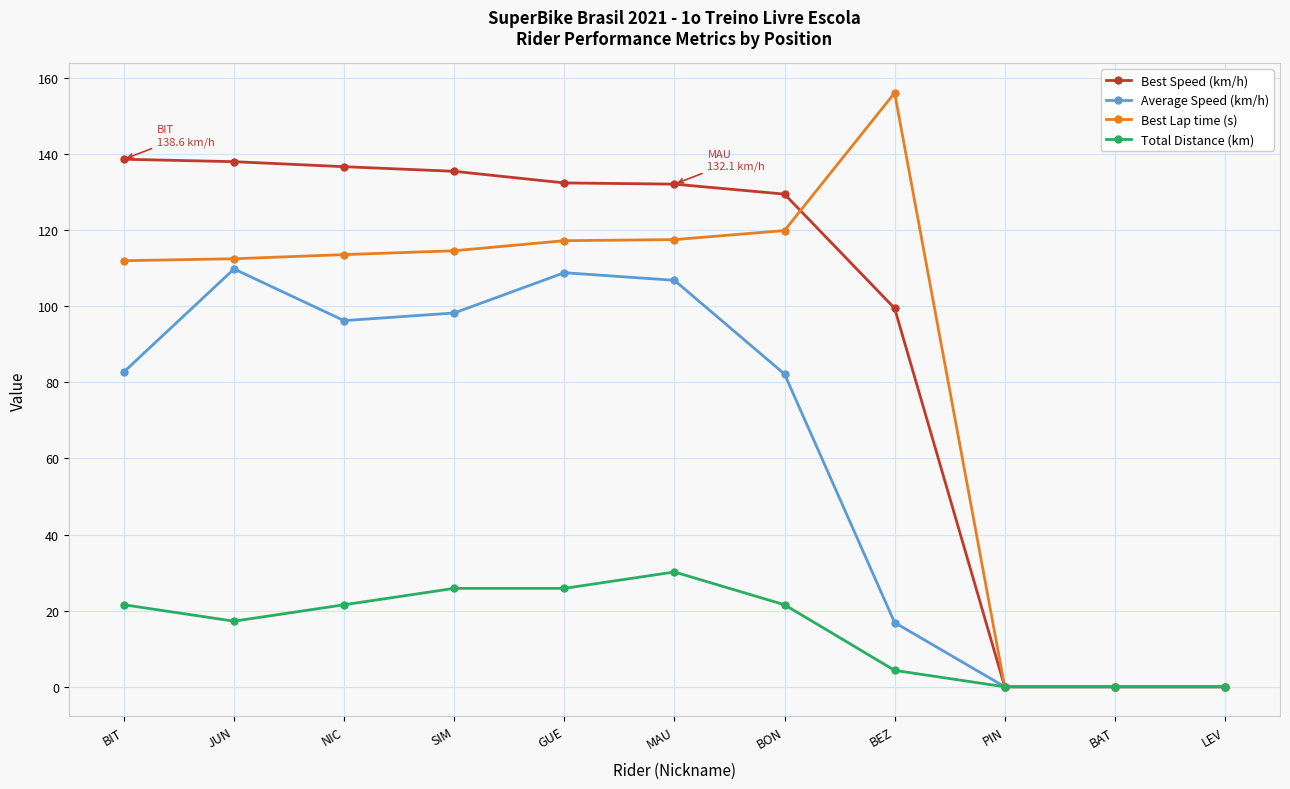

Rank the series by their maximum value, from lowest to highest.

Total Distance (km), Average Speed (km/h), Best Speed (km/h), Best Lap time (s)